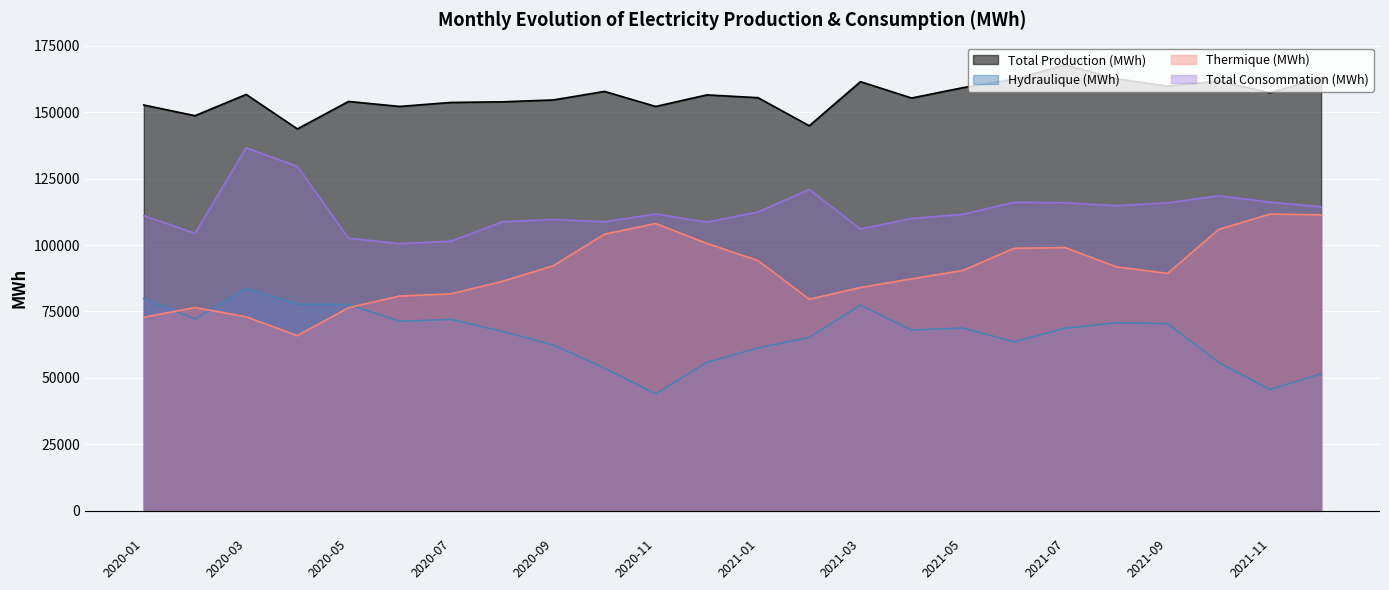

What is the difference between the second highest and minimum values in the Hydraulique (MWh) series?

35797.7